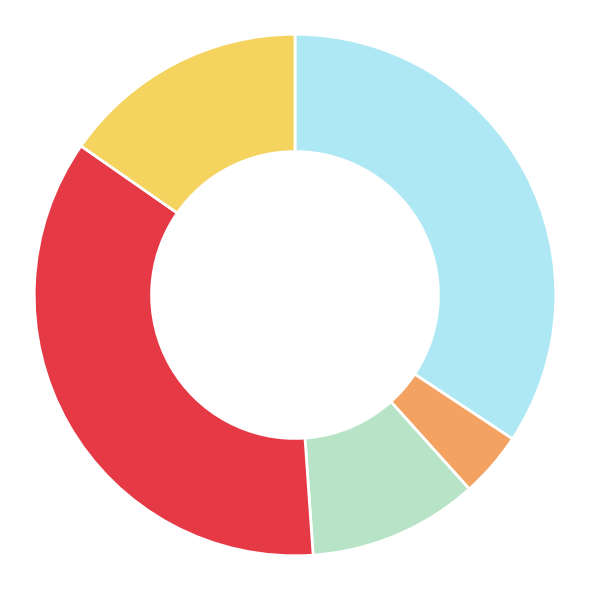

Does any single category account for the majority?

No